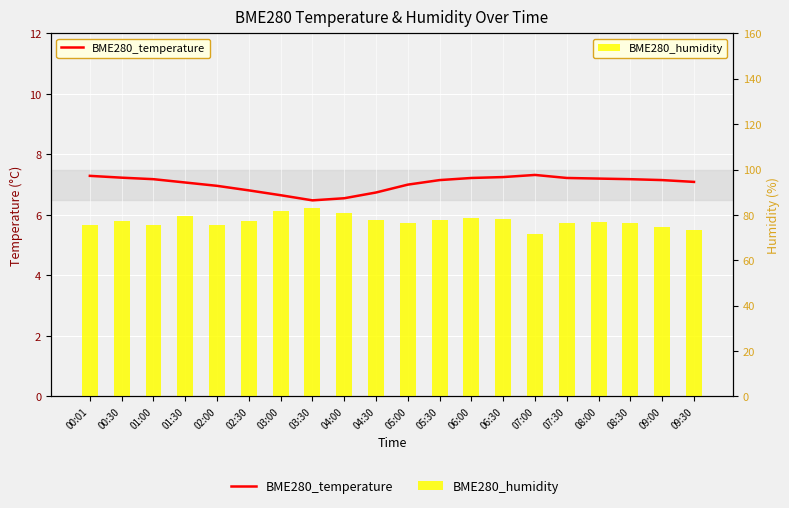

Which series has the widest spread of values?

BME280_humidity